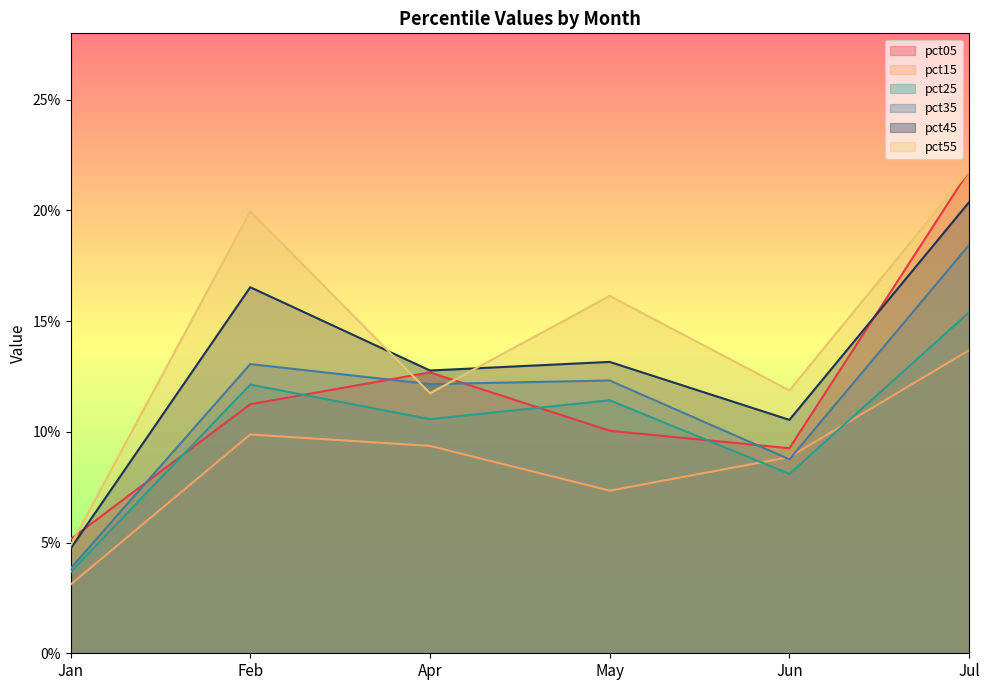

What is the label of the 3rd point from the right?

May